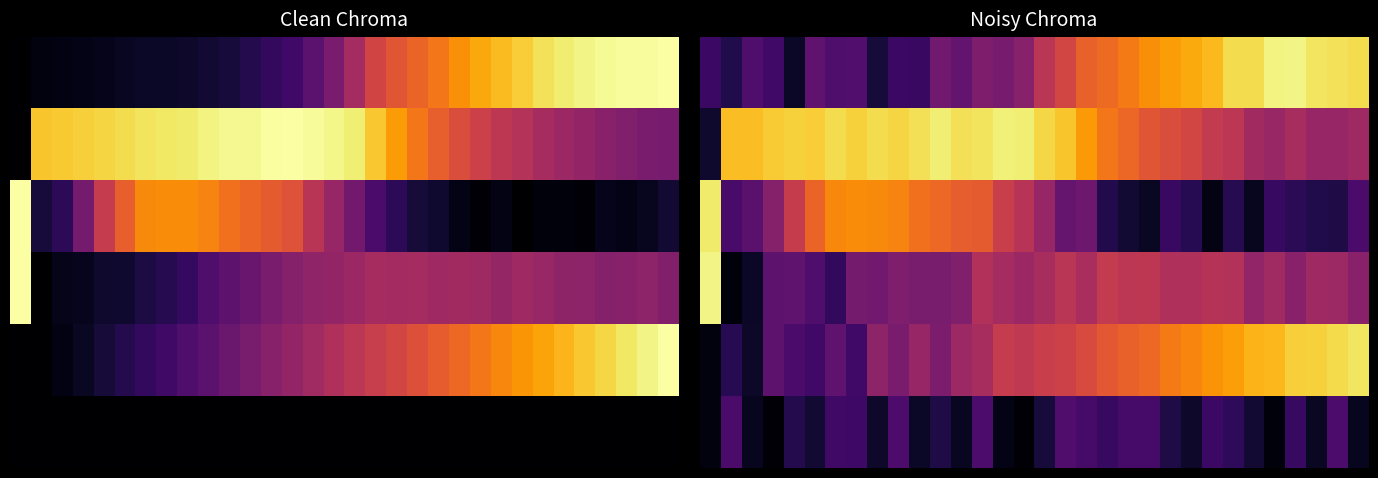

What is the maximum value shown in the chart?

1.0